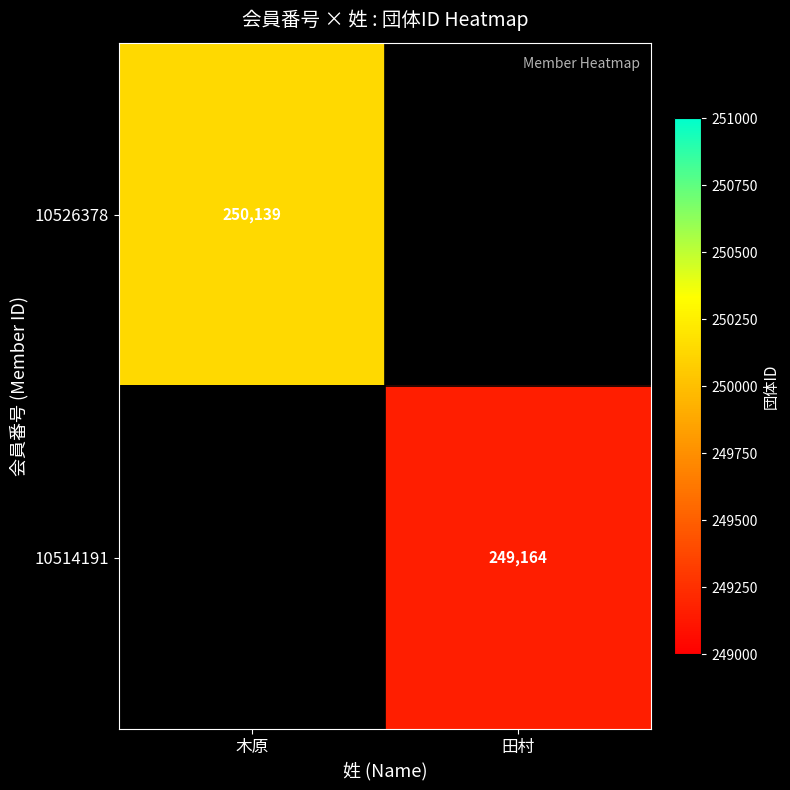

True or false: 10514191 has a value of 249164 at 田村.

True